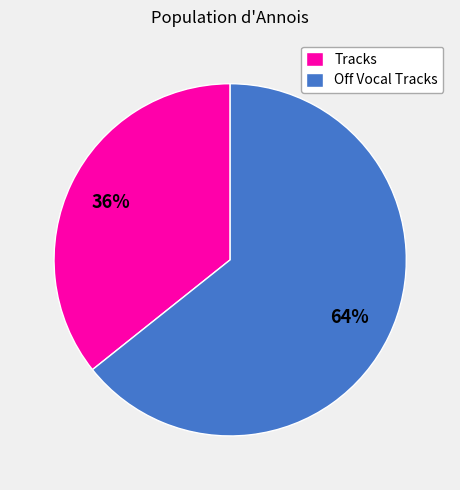

Rank the categories by value from lowest to highest.

Tracks, Off Vocal Tracks